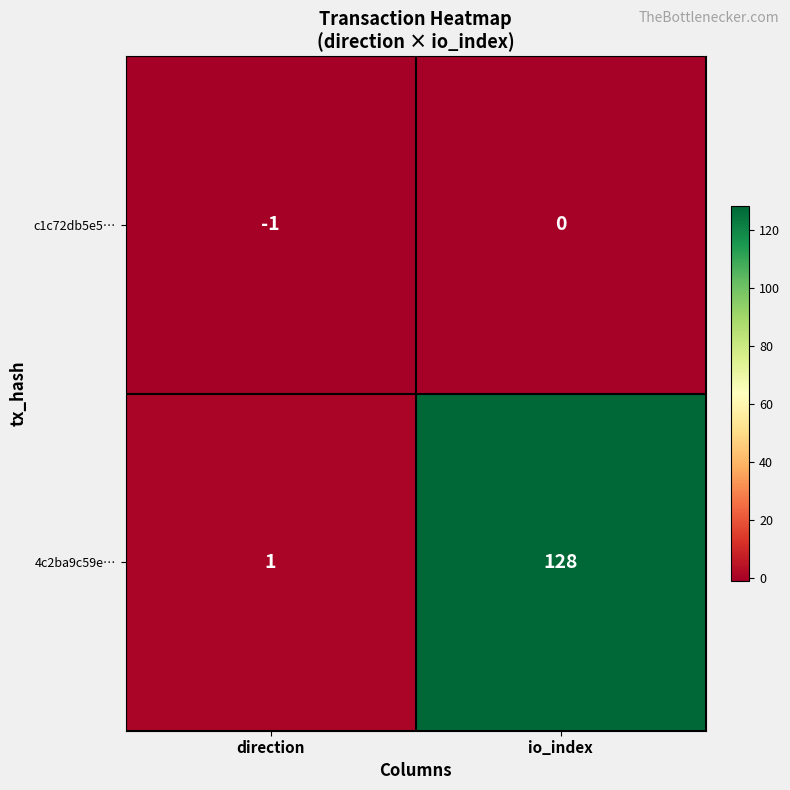

At how many categories does at least one series exceed 6?

1